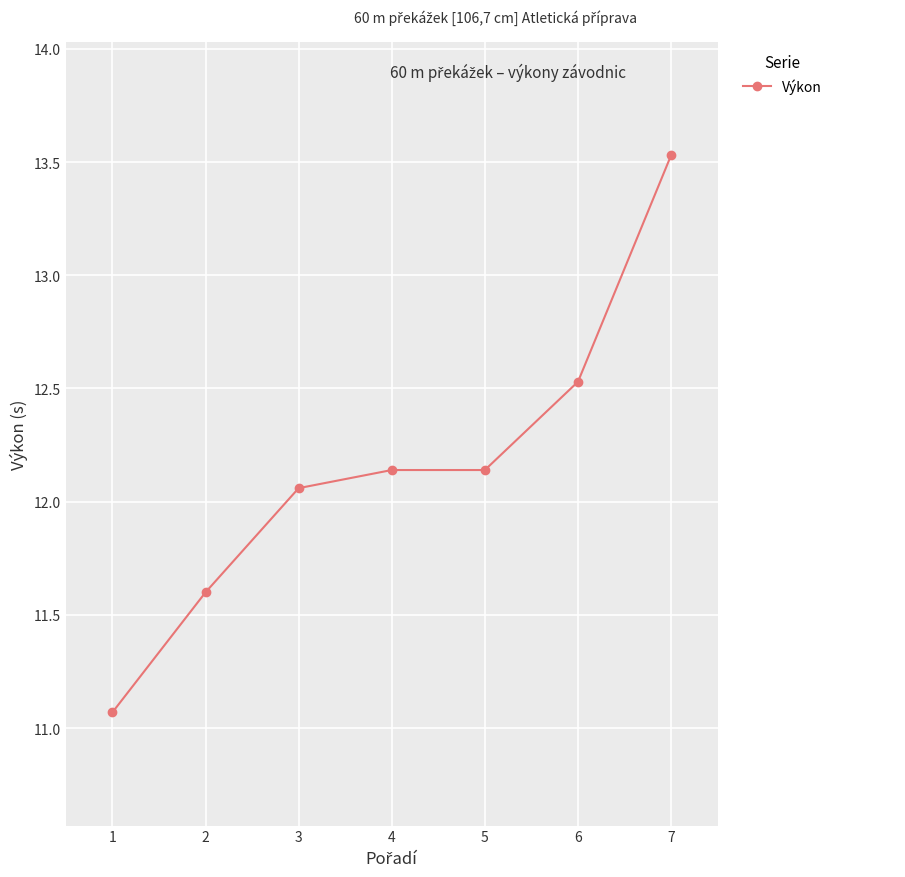

The chart shows a value of 11.6 at 2. True or false?

True